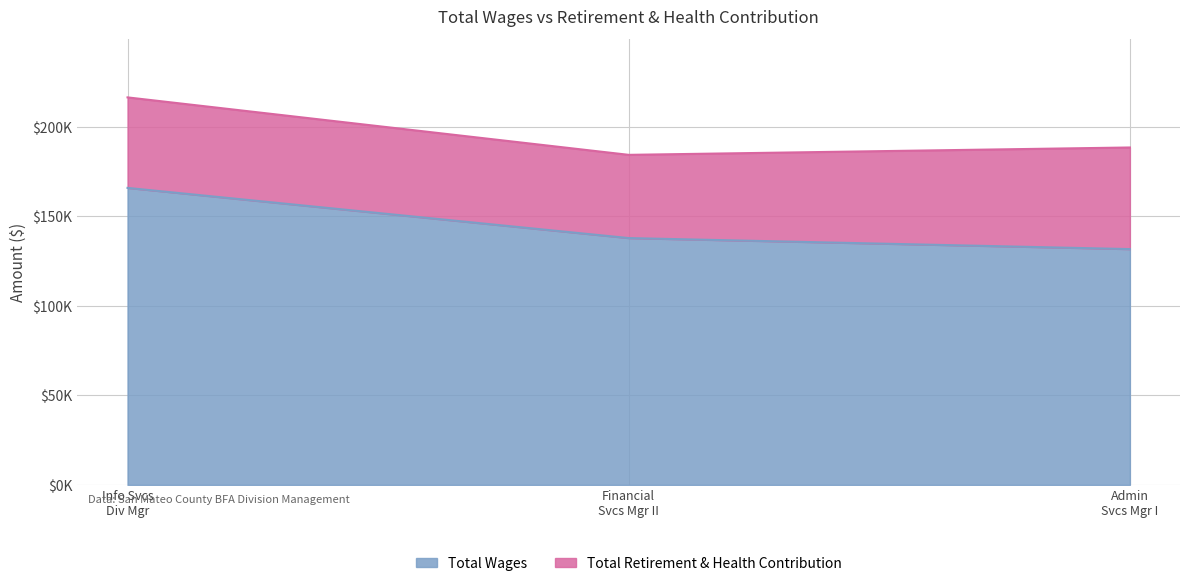

Where is the data nearest to the value 148747?

Financial Svcs Mgr II